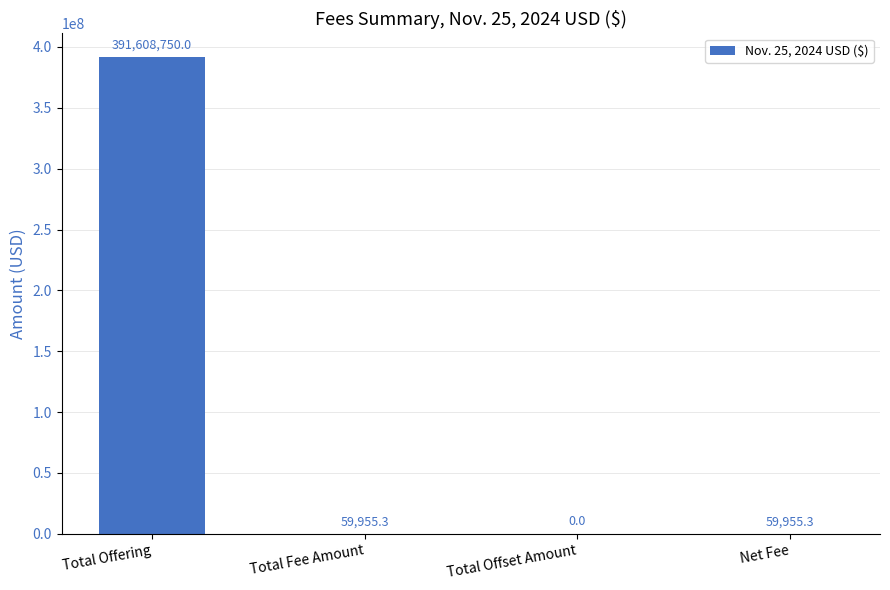

Count the number of data series in this chart.

1